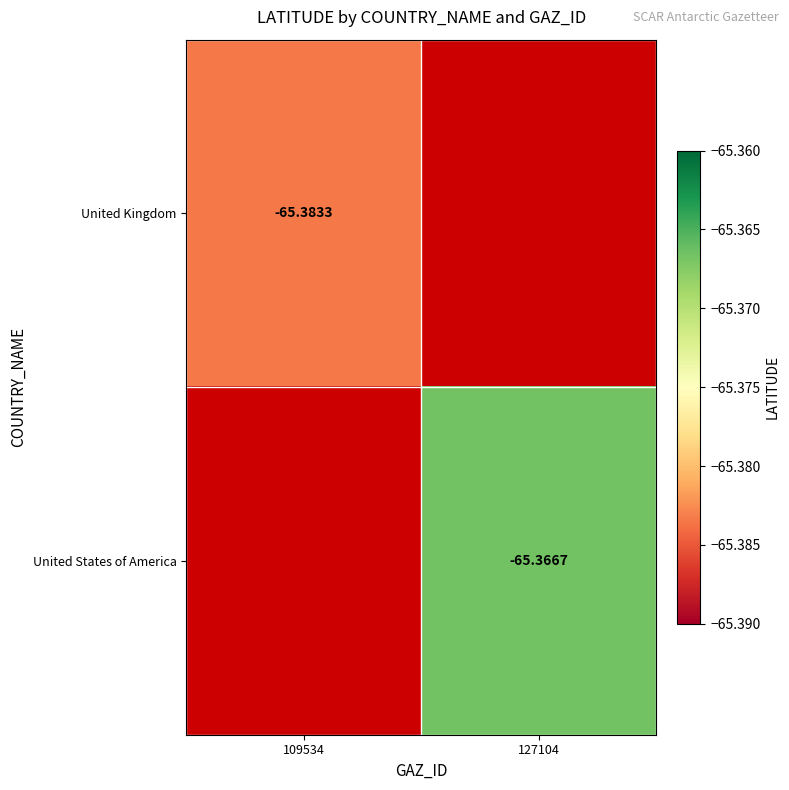

The United Kingdom series shows -65.4 at 109534. True or false?

True